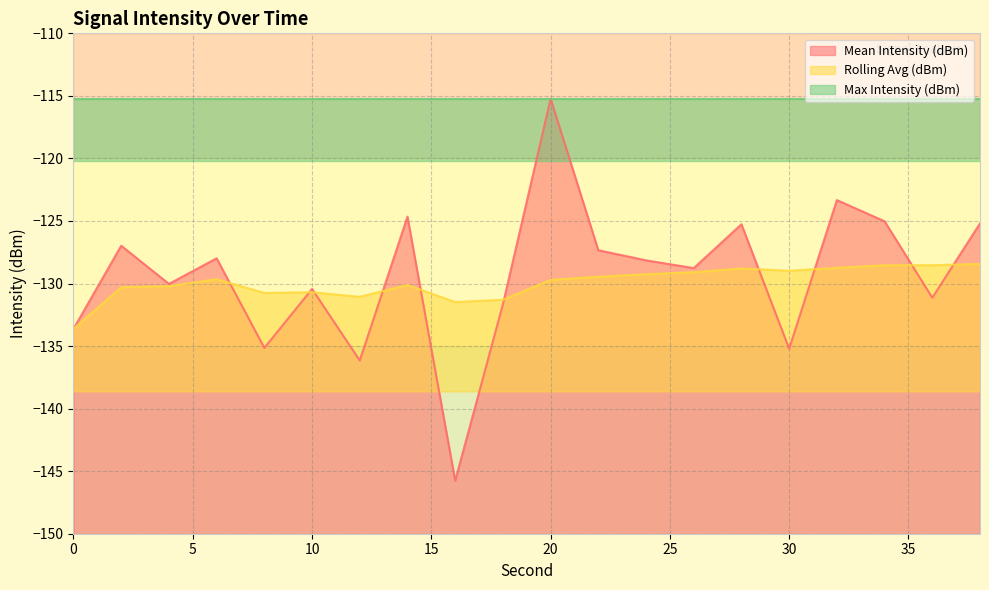

Is it true that Mean Intensity (dBm) equals -55.8 at 36?

False